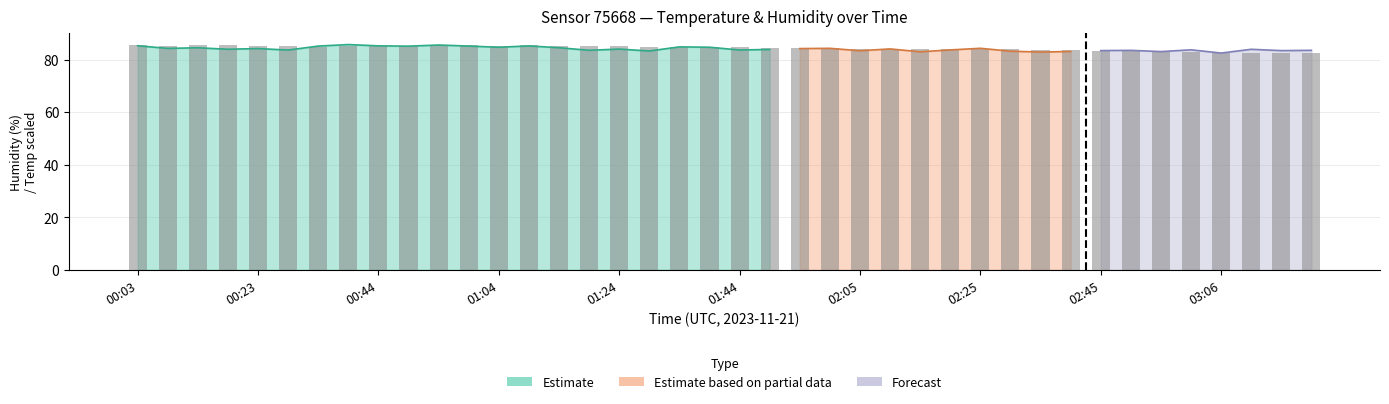

Is it true that the value at 19 is 84.8?

True